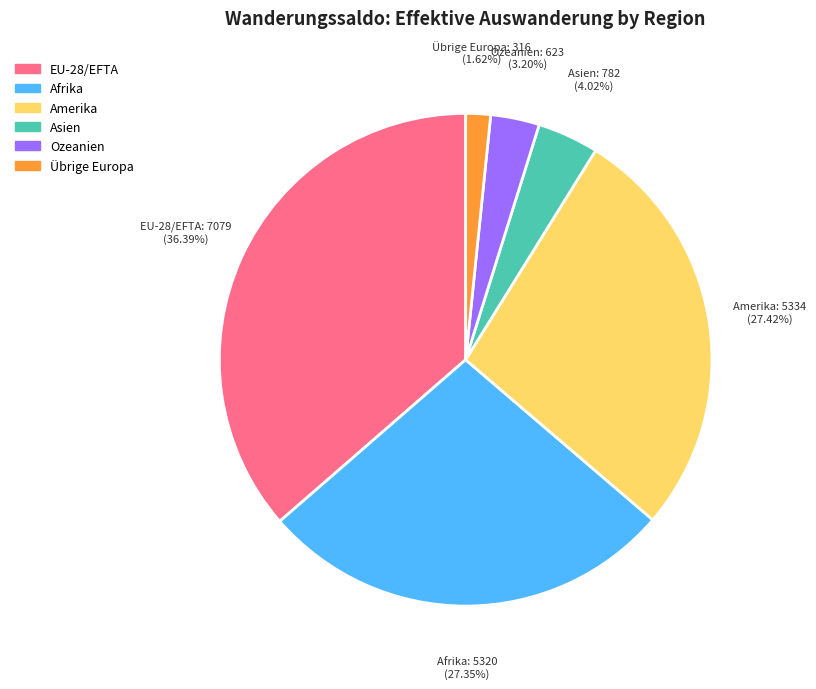

How many slices are in this pie chart?

6